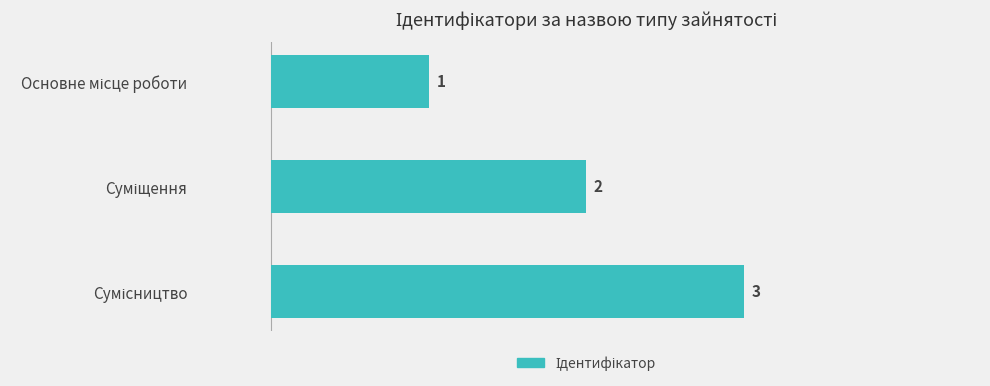

Count the values in the range 1 to 3.

3